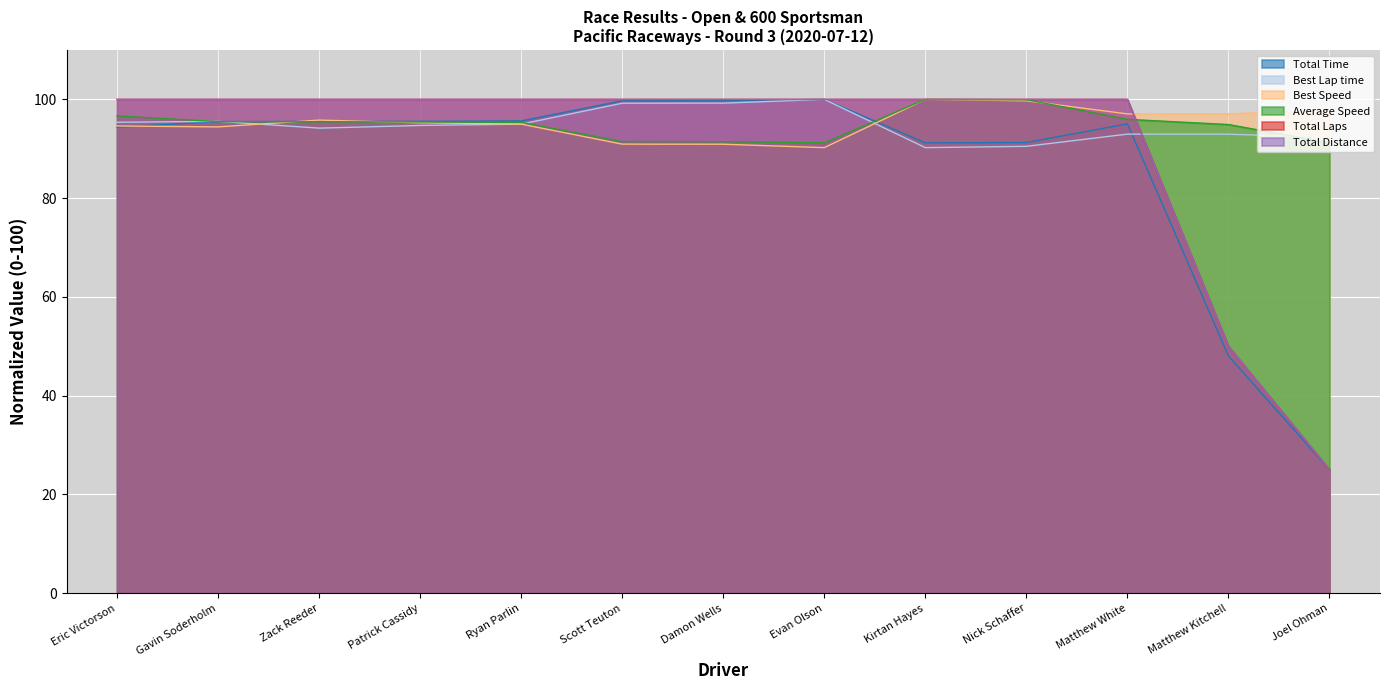

What position from the right is Joel Ohman?

1